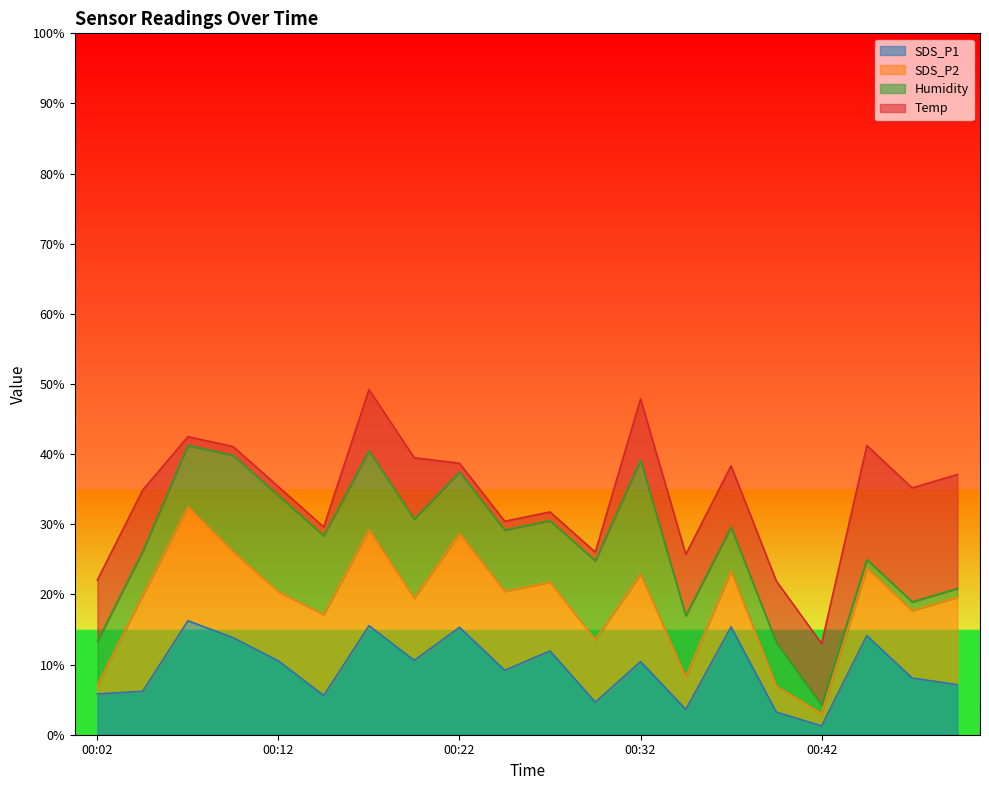

Is it true that SDS_P1 equals 1.2 at 00:02?

False